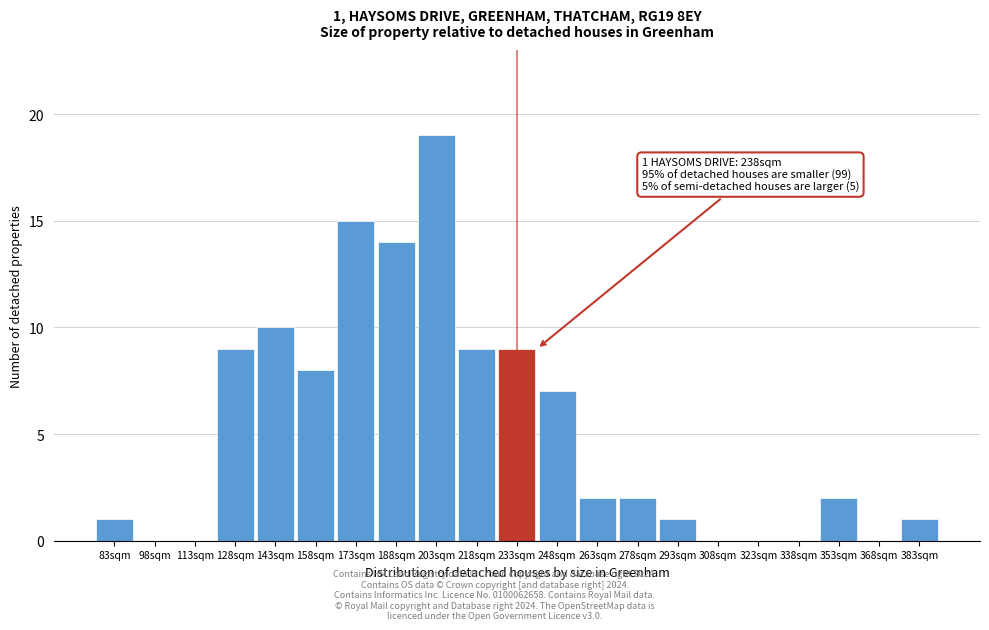

Reading left to right, extract all data points from this chart.

83sqm=1	98sqm=0	113sqm=0	128sqm=9	143sqm=10	158sqm=8	173sqm=15	188sqm=14	203sqm=19	218sqm=9	233sqm=9	248sqm=7	263sqm=2	278sqm=2	293sqm=1	308sqm=0	323sqm=0	338sqm=0	353sqm=2	368sqm=0	383sqm=1